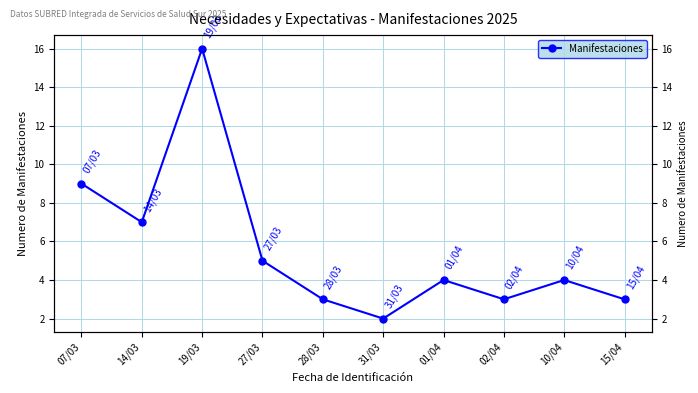

Which category has the highest value across all series?

19/03